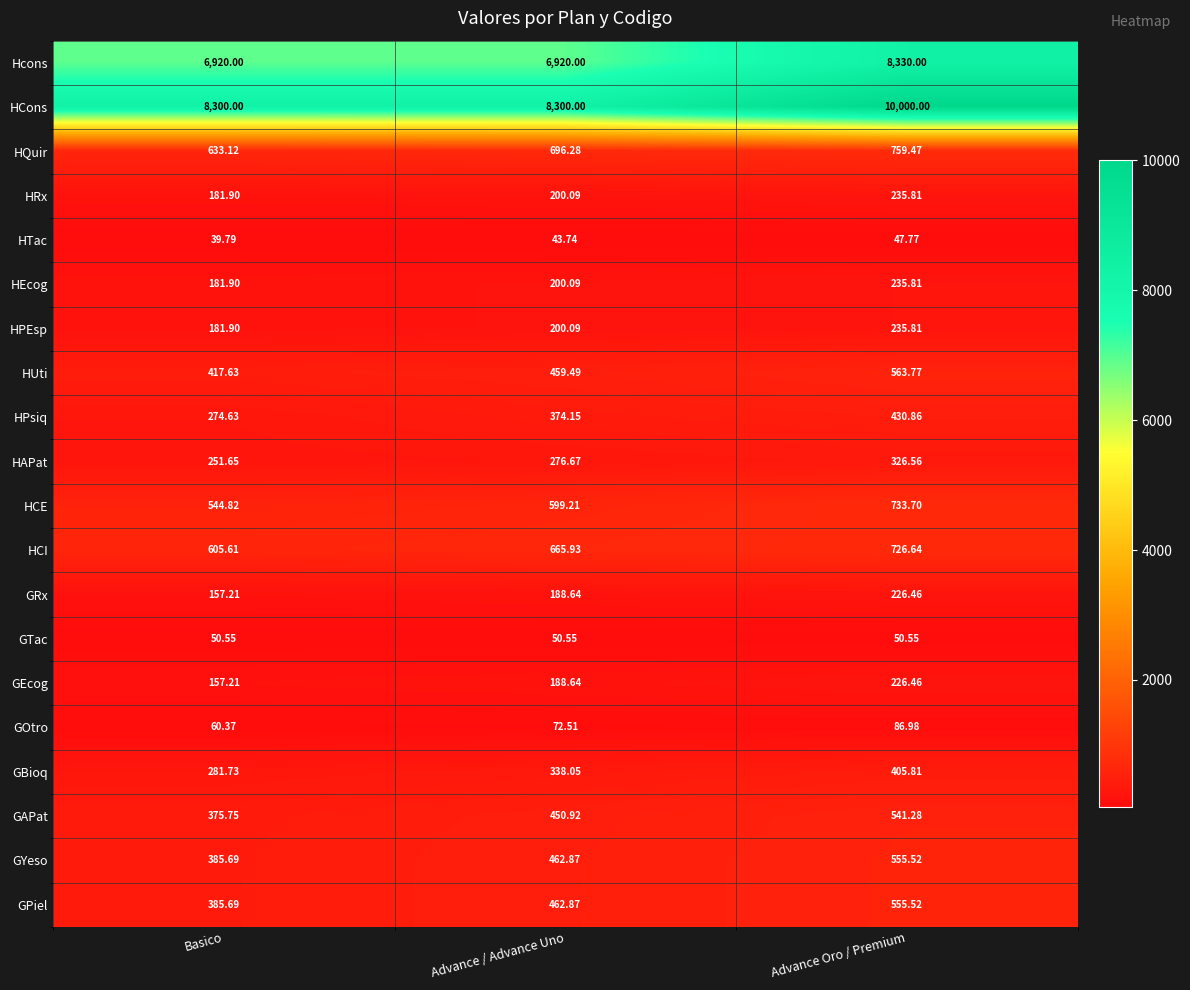

Which series changed the most between Advance / Advance Uno and Advance Oro / Premium?

HCons